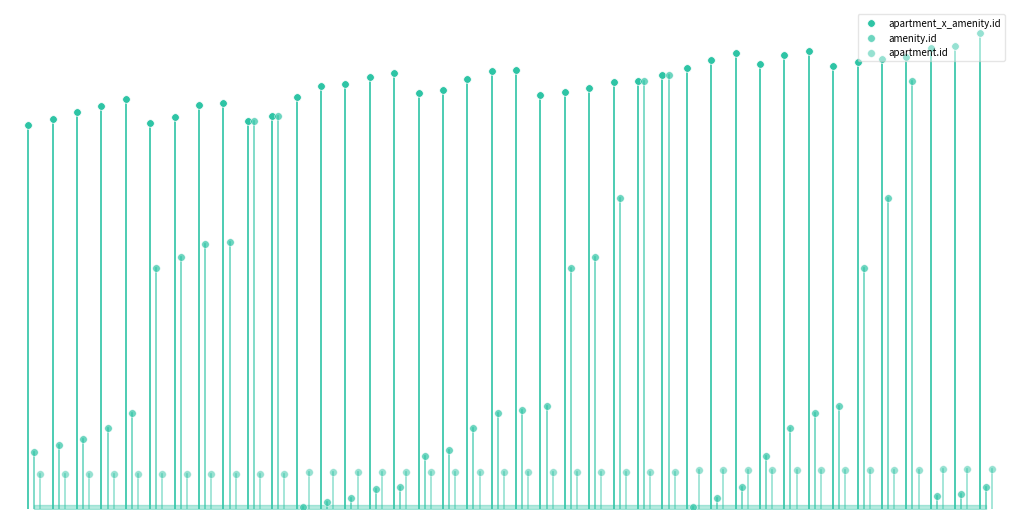

Which series reaches the maximum Y coordinate?

apartment_x_amenity.id